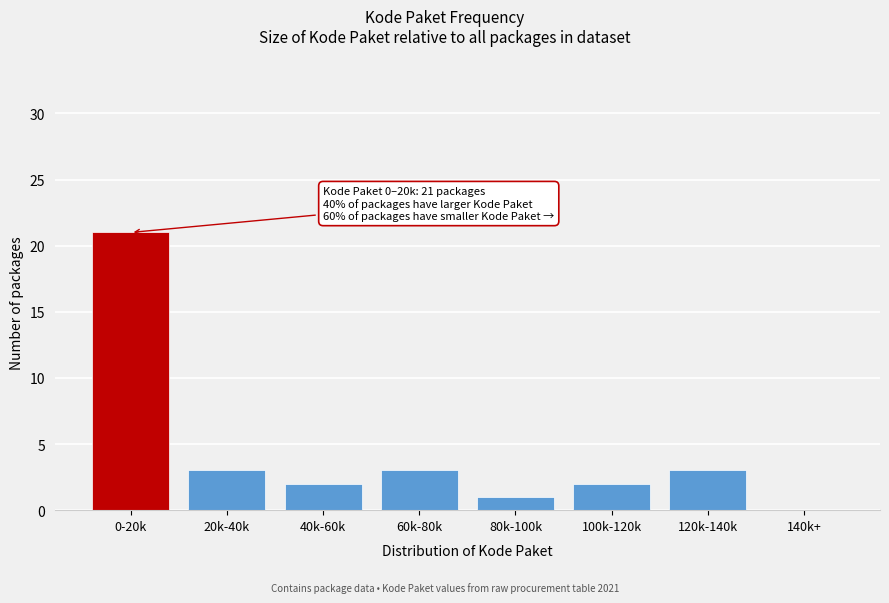

Reading left to right, what are all the values shown in this chart?

0-20k=21	20k-40k=3	40k-60k=2	60k-80k=3	80k-100k=1	100k-120k=2	120k-140k=3	140k+=0